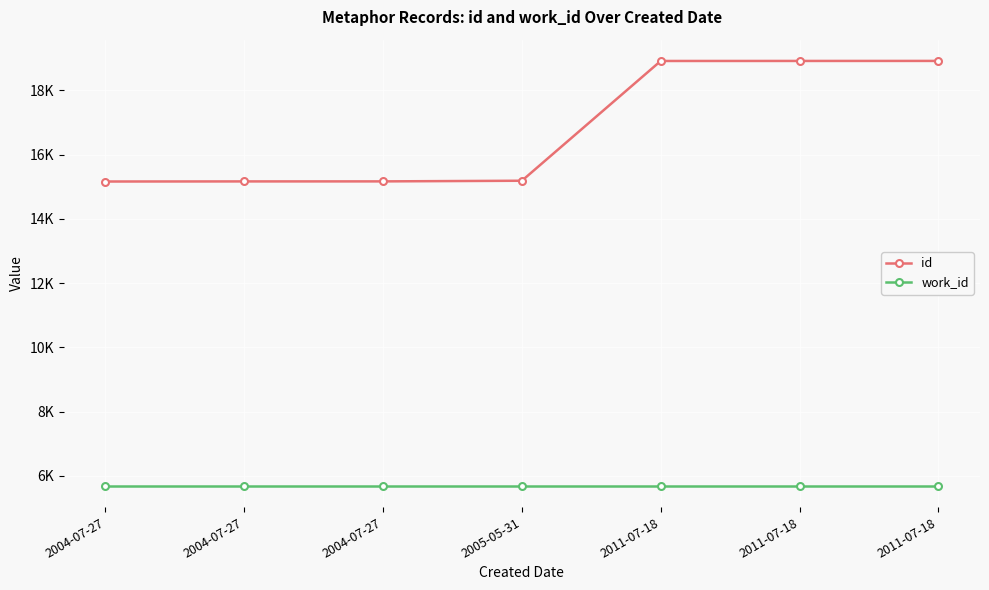

True or false: id and work_id intersect in this chart.

False